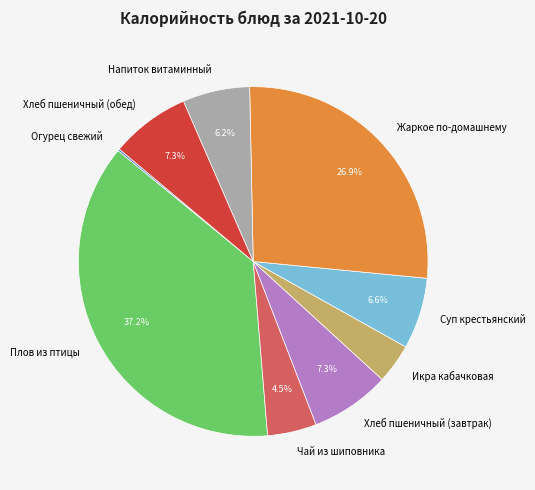

Is the sum of Хлеб пшеничный (обед) and Хлеб пшеничный (завтрак) greater than half?

No